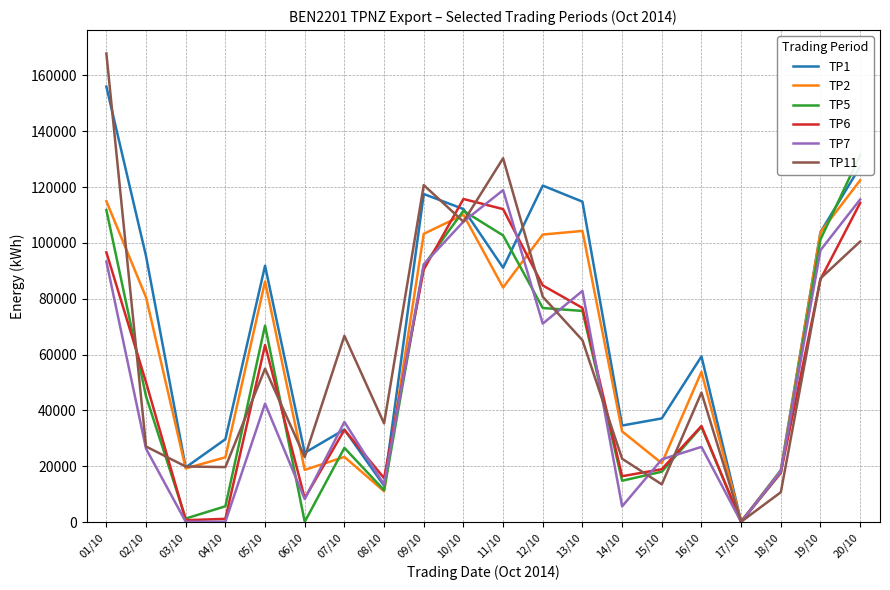

What is the total value across all series at 09/10?

616247